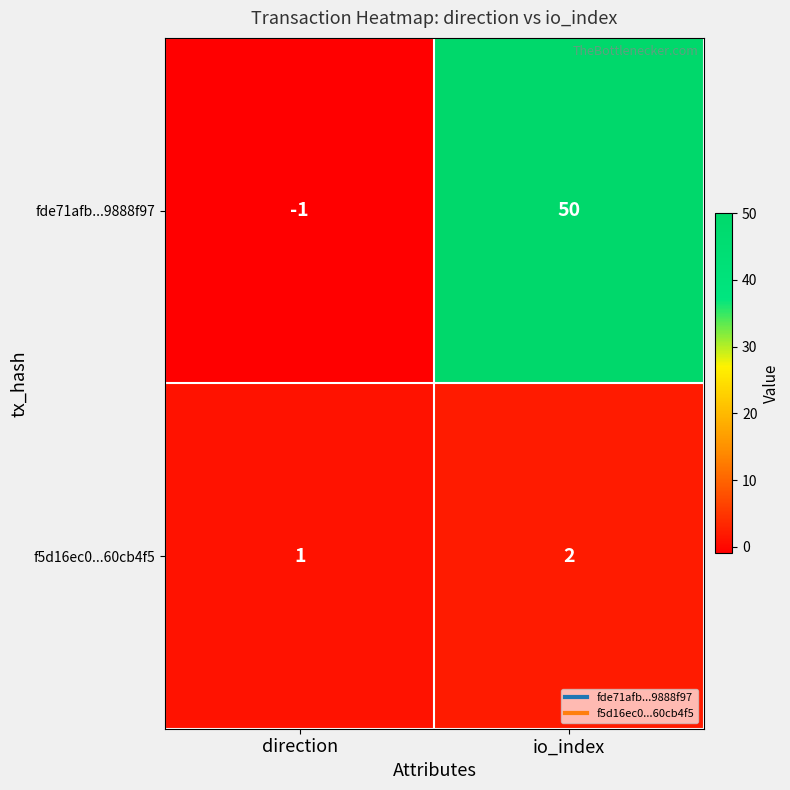

The f5d16ec0...60cb4f5 series shows 1 at io_index. True or false?

False